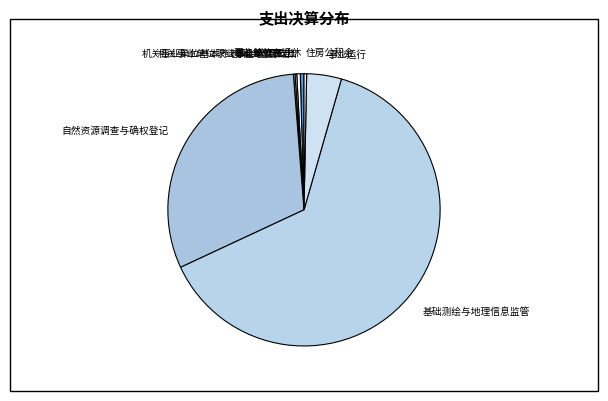

Which slice represents more than half of the pie?

基础测绘与地理信息监管